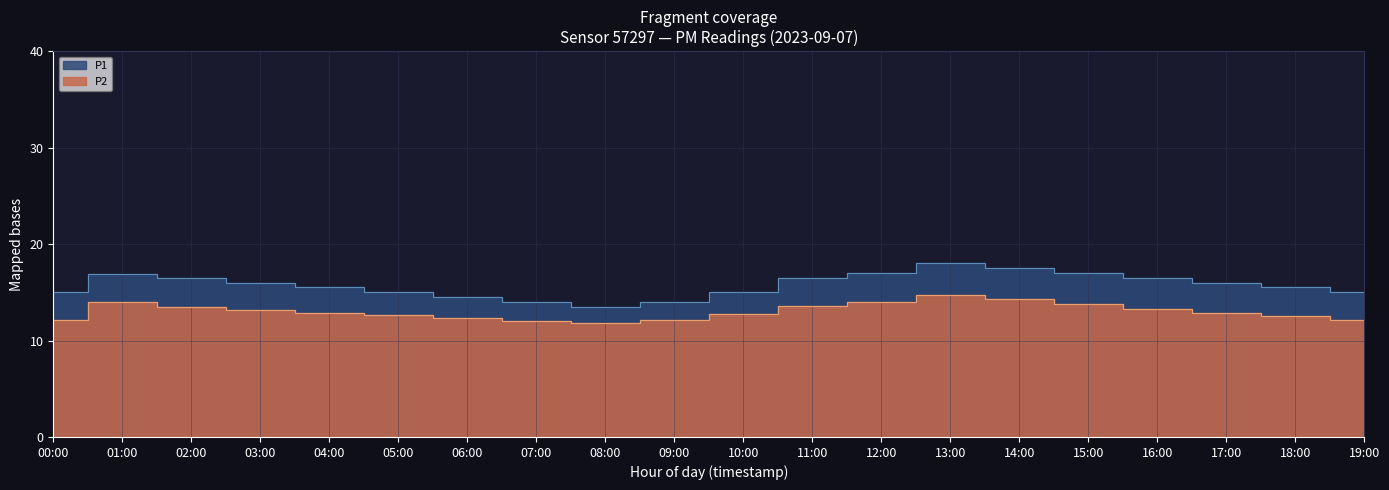

Where is the data nearest to the value 15?

05:00